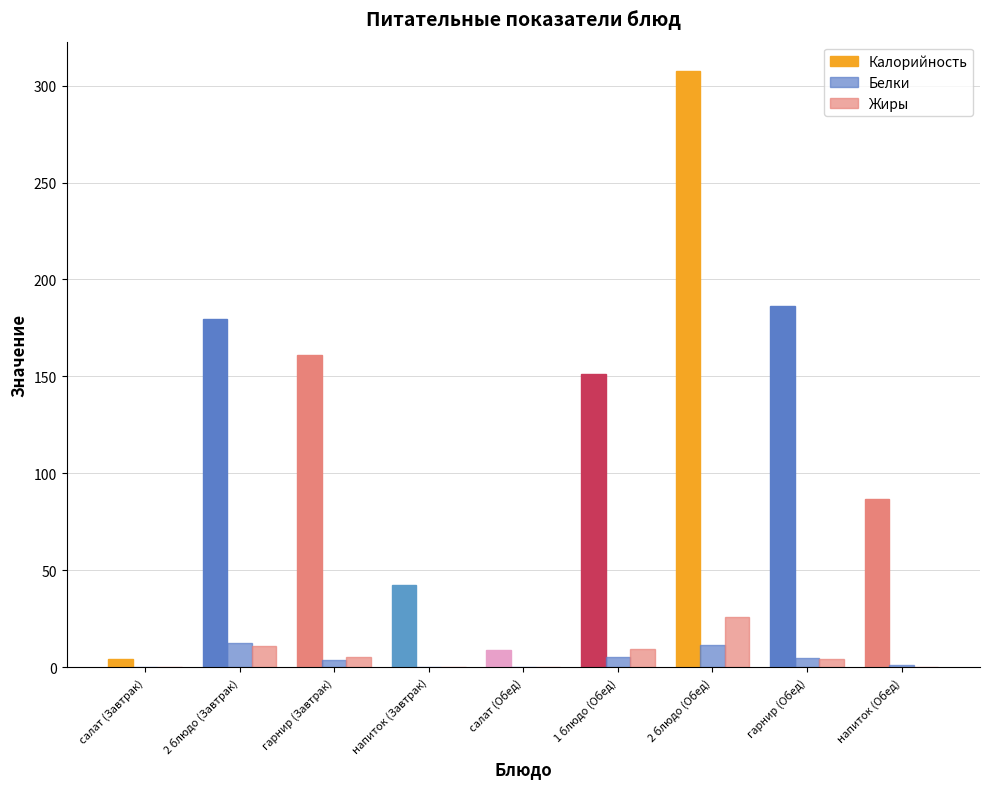

True or false: Калорийность has a value of 239.2 at 2 блюдо (Завтрак).

False